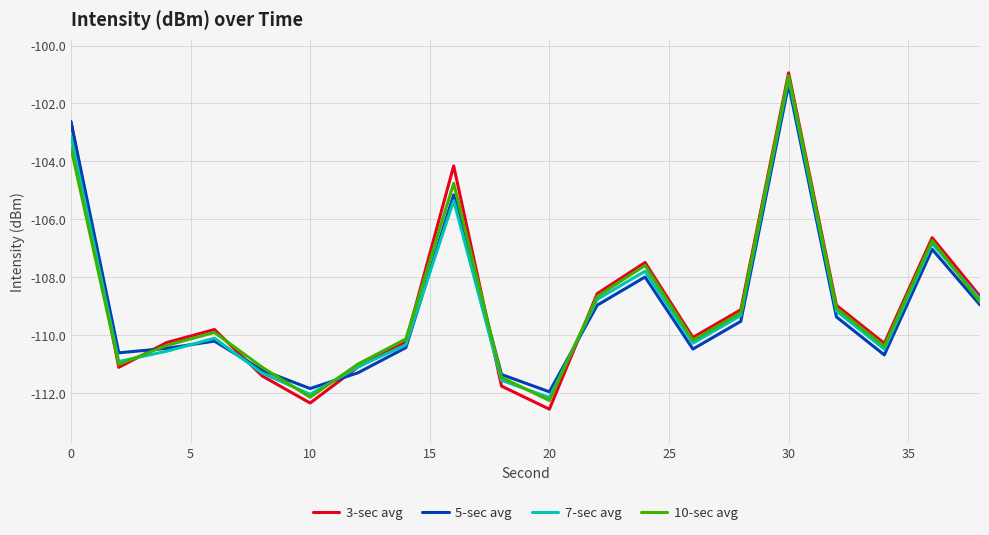

Which series has the largest range (max minus min)?

3-sec avg